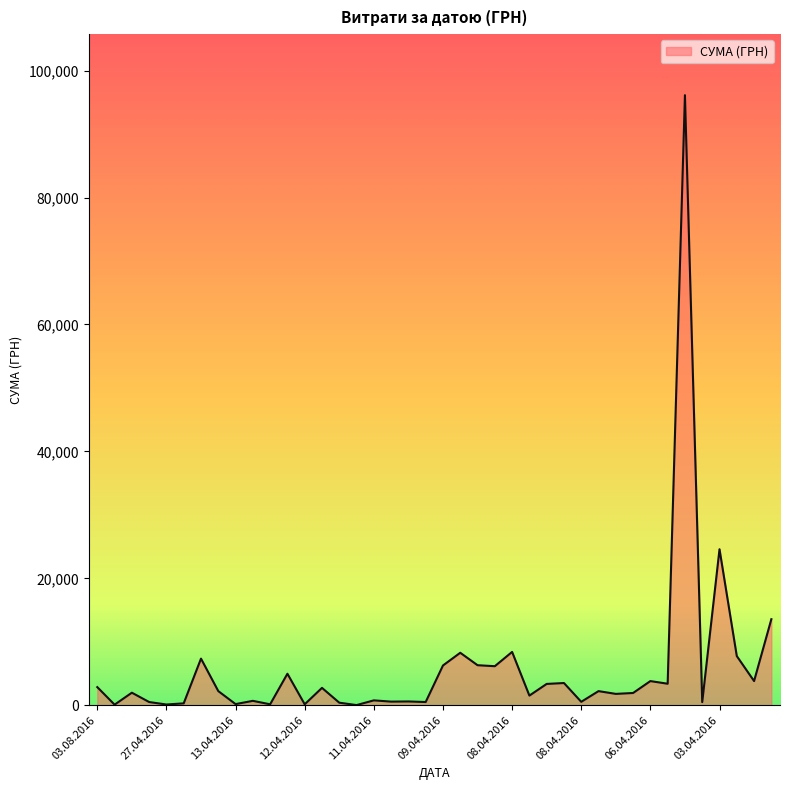

What is the maximum value shown in the chart?

96136.6